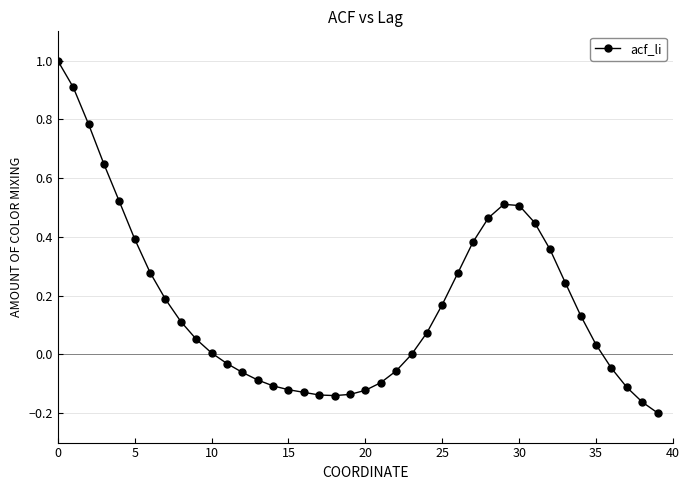

What is the greatest value displayed?

1.0